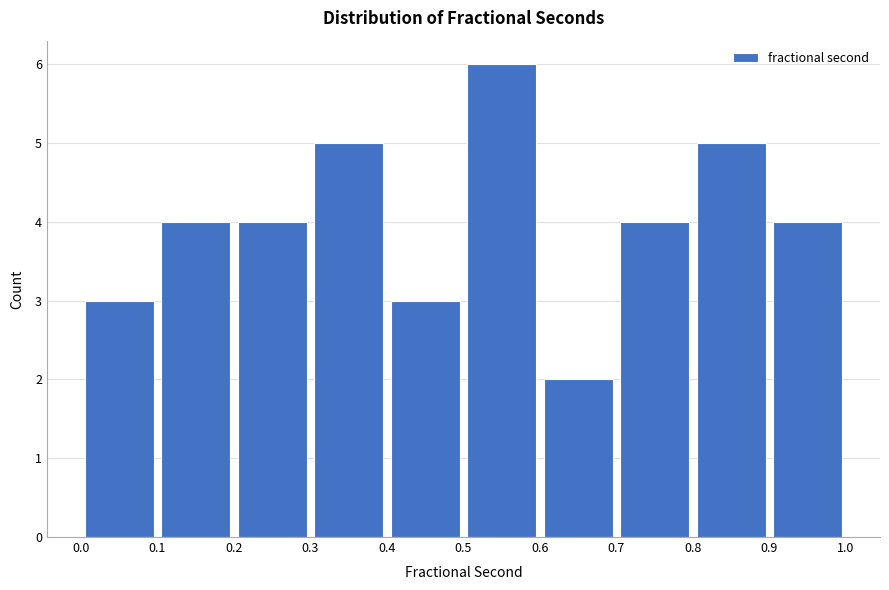

Which range on the x-axis has the tallest bar?

0.5 to 0.6